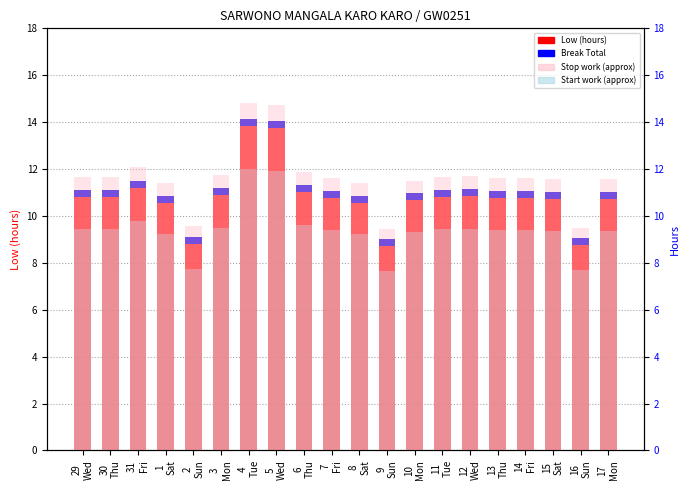

What is the label of the 8th bar from the right?

10
Mon